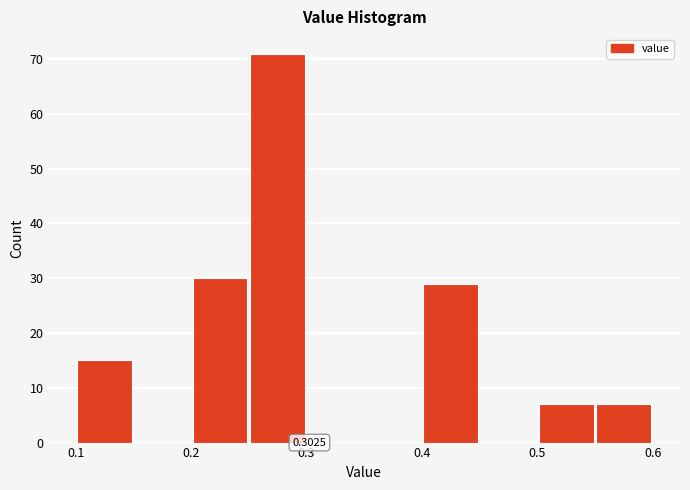

Over which range of the x-axis is the bar tallest?

0.25 to 0.30